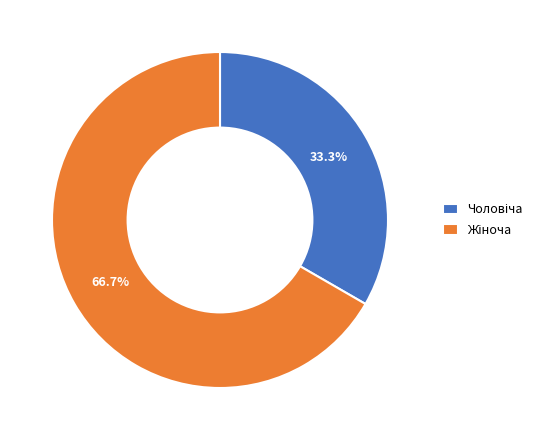

Is there a majority slice in this chart?

Yes